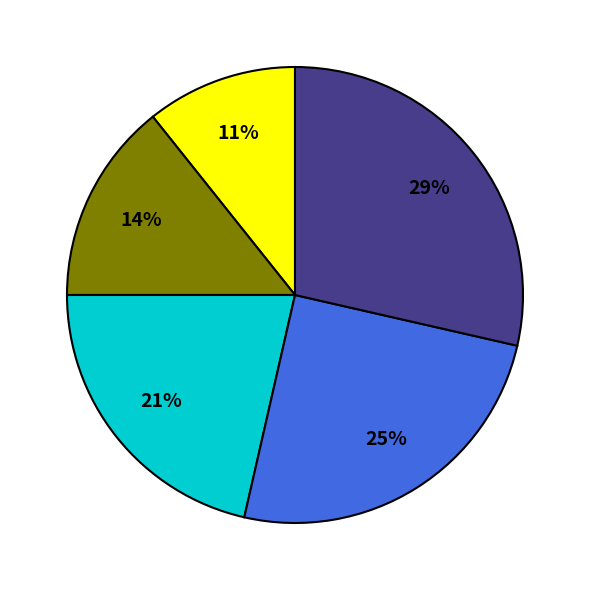

To the nearest percent, what is the average slice percentage?

20%